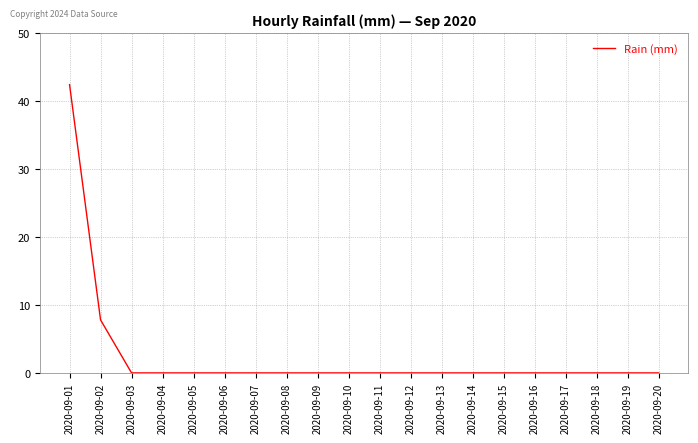

What is the greatest value displayed?

42.4